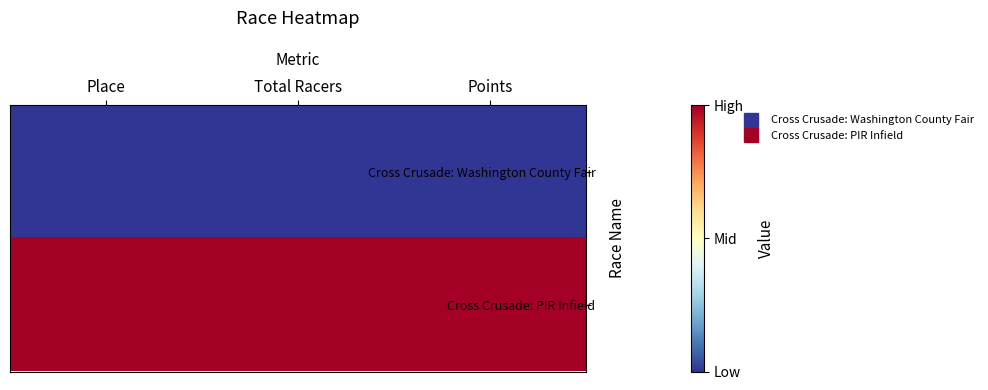

How many data points does each series have?

3